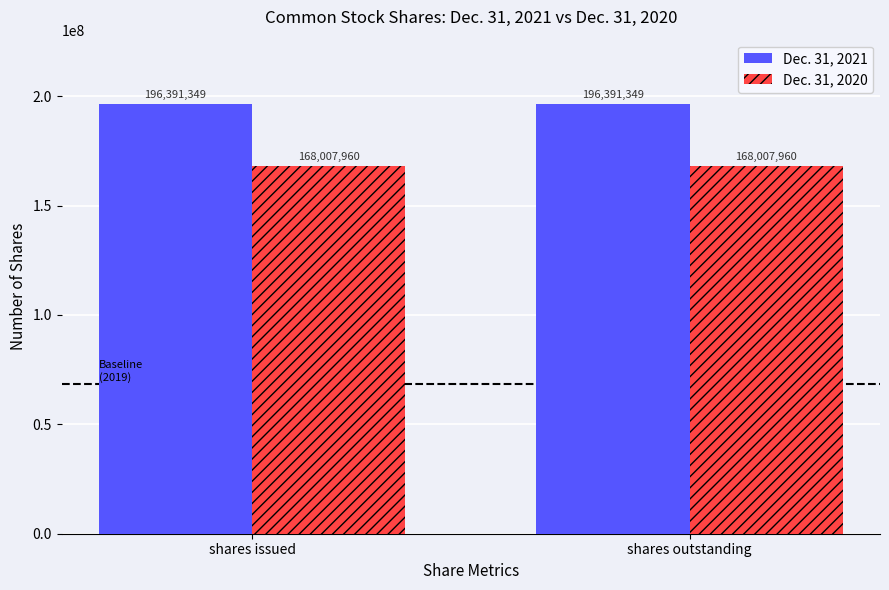

The Dec. 31, 2021 series shows 297408265 at shares outstanding. True or false?

False